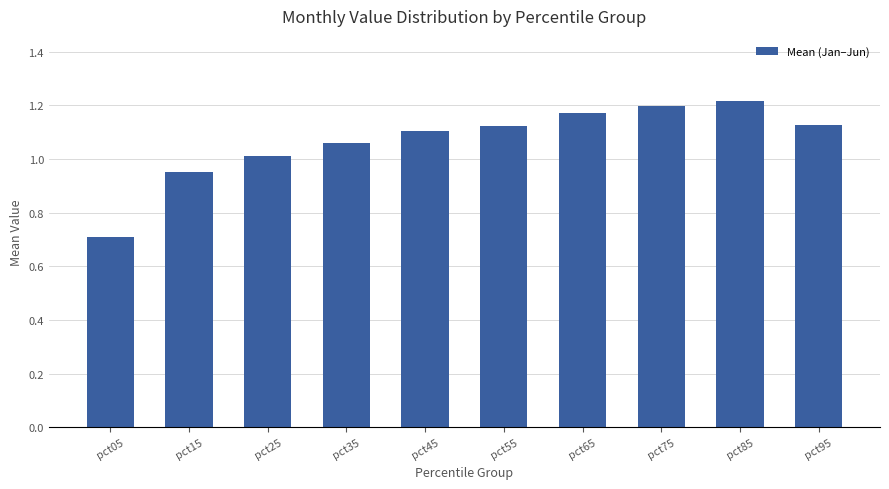

What is the change in value from pct05 to pct15?

+0.2